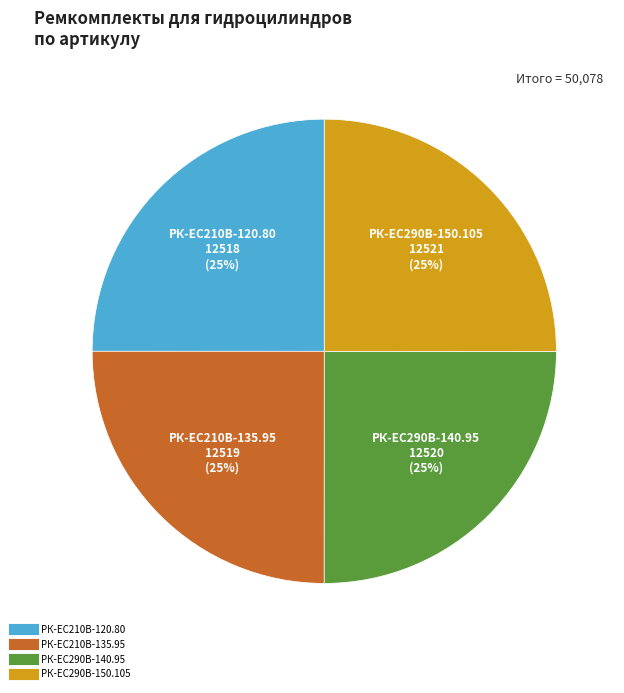

True or false: РК-ЕС290В-150.105 accounts for 25% of the total.

True